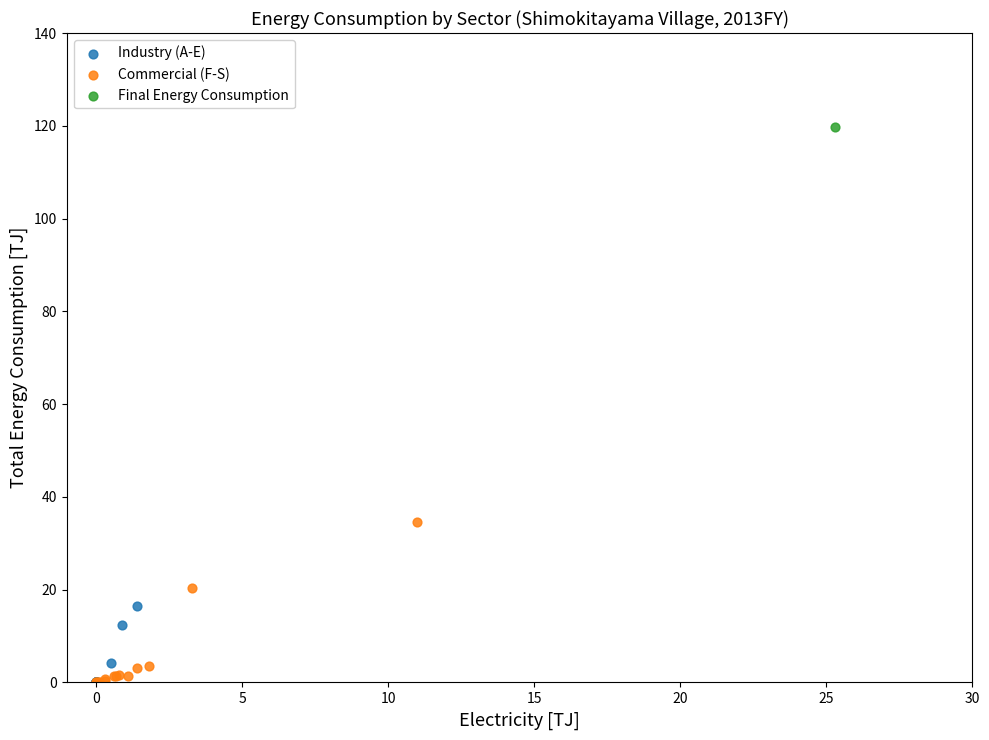

What are all the series names shown in the legend?

Industry (A-E), Commercial (F-S), Final Energy Consumption